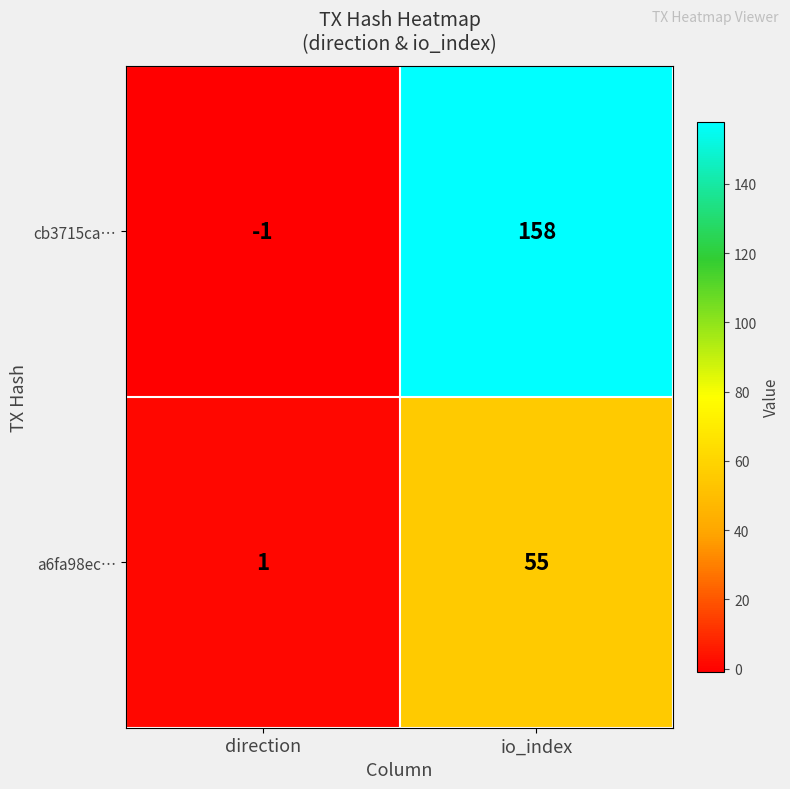

Where is cb3715ca… nearest to the value 78?

direction